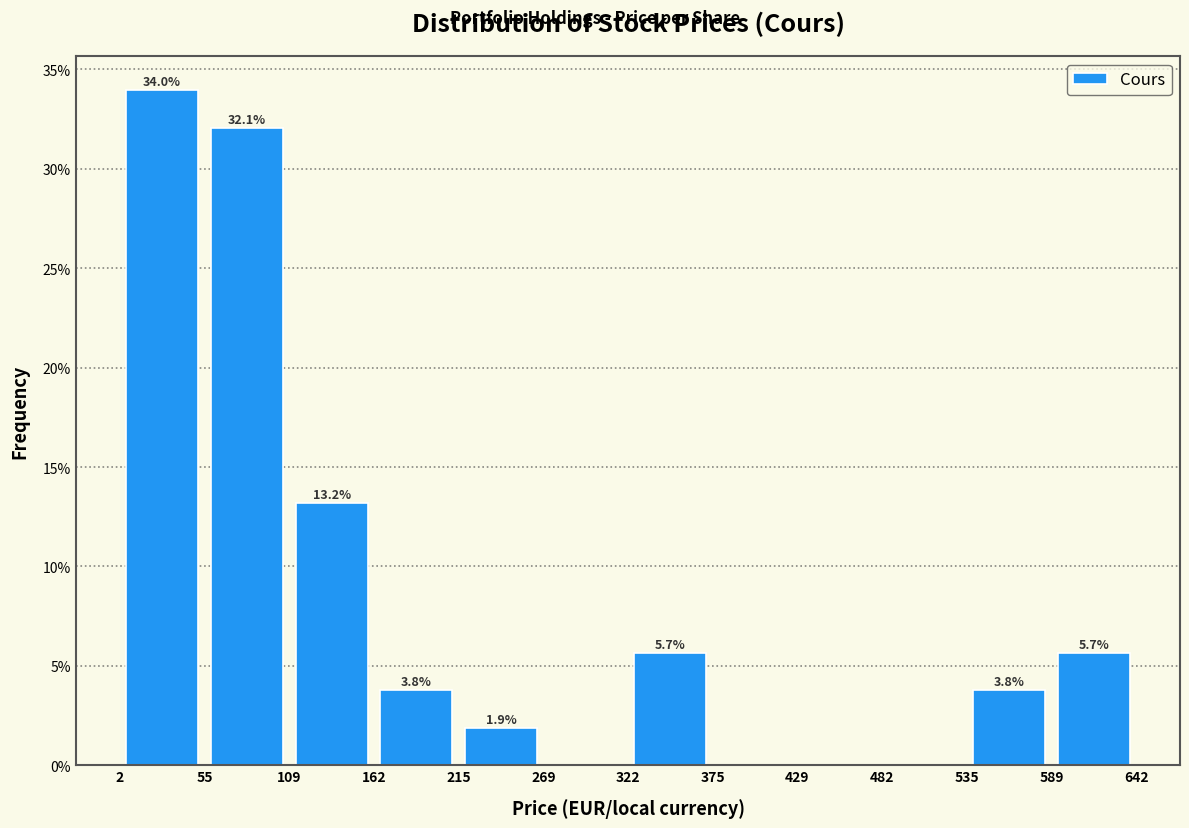

Which range on the x-axis has the tallest bar?

2 to 55